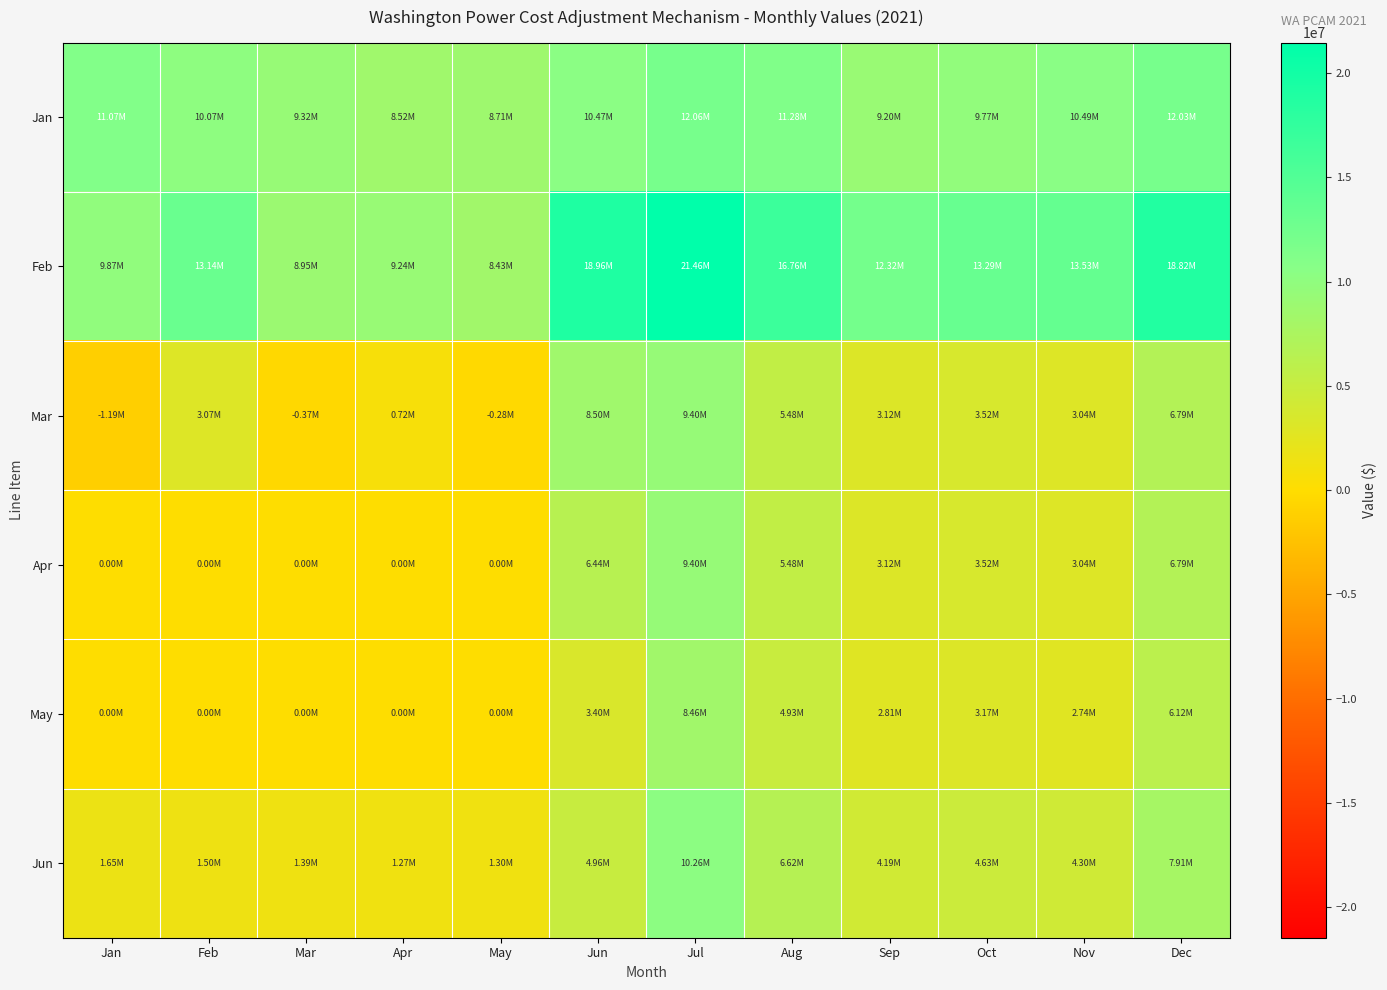

What is the greatest value displayed?

21457303.4